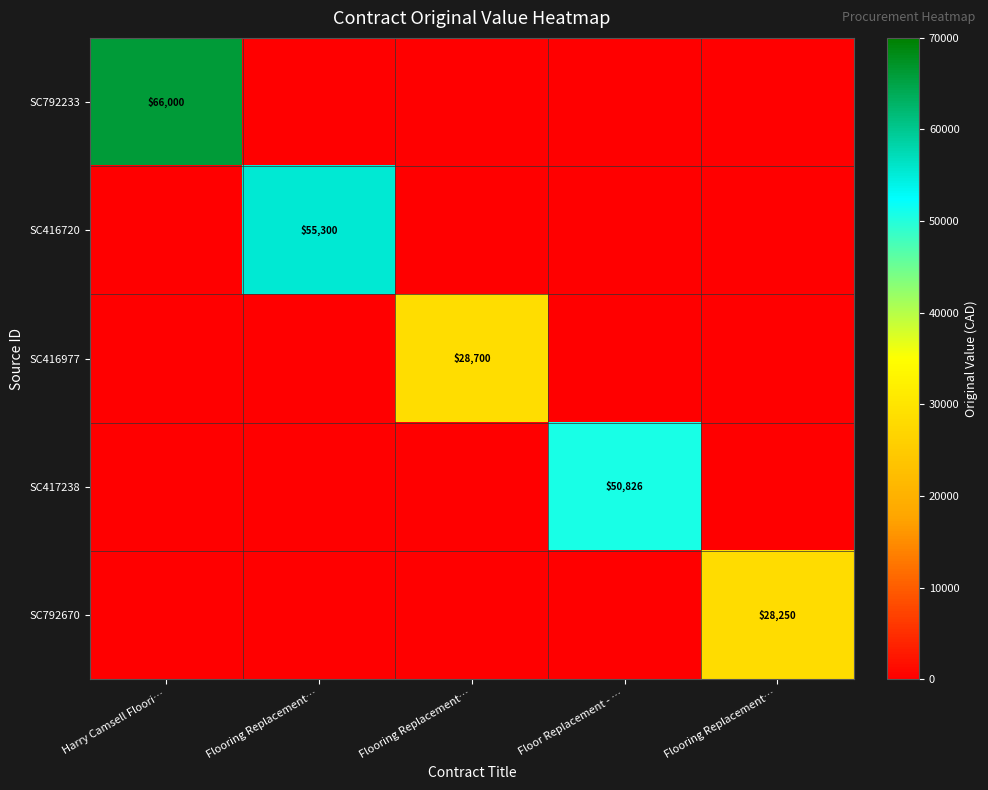

Which series changed the most between Harry Camsell Floori… and Floor Replacement - …?

SC792233